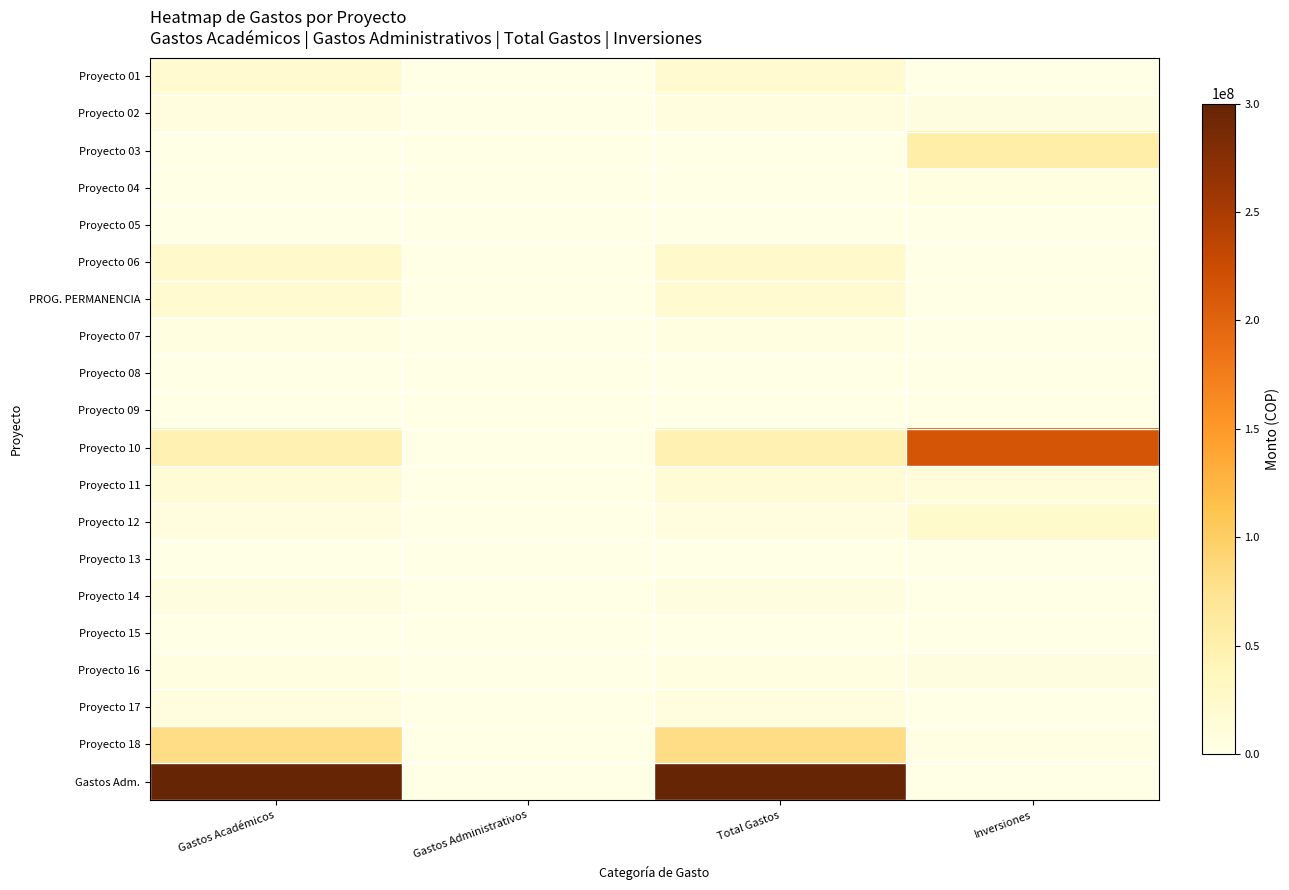

Reading left to right, extract all data points from this chart.

Proyecto 01: Gastos Académicos=19934000	Gastos Administrativos=0	Total Gastos=19934000	Inversiones=0
Proyecto 02: Gastos Académicos=6800000	Gastos Administrativos=0	Total Gastos=6800000	Inversiones=5610000
Proyecto 03: Gastos Académicos=0	Gastos Administrativos=0	Total Gastos=0	Inversiones=55000000
Proyecto 04: Gastos Académicos=0	Gastos Administrativos=0	Total Gastos=0	Inversiones=4000000
Proyecto 05: Gastos Académicos=0	Gastos Administrativos=0	Total Gastos=0	Inversiones=0
Proyecto 06: Gastos Académicos=23736000	Gastos Administrativos=0	Total Gastos=23736000	Inversiones=0
PROG. PERMANENCIA: Gastos Académicos=19200000	Gastos Administrativos=0	Total Gastos=19200000	Inversiones=0
Proyecto 07: Gastos Académicos=3900000	Gastos Administrativos=0	Total Gastos=3900000	Inversiones=0
Proyecto 08: Gastos Académicos=0	Gastos Administrativos=0	Total Gastos=0	Inversiones=0
Proyecto 09: Gastos Académicos=0	Gastos Administrativos=0	Total Gastos=0	Inversiones=0
Proyecto 10: Gastos Académicos=47400000	Gastos Administrativos=0	Total Gastos=47400000	Inversiones=214580000
Proyecto 11: Gastos Académicos=15437000	Gastos Administrativos=0	Total Gastos=15437000	Inversiones=10670000
Proyecto 12: Gastos Académicos=6000000	Gastos Administrativos=0	Total Gastos=6000000	Inversiones=22750000
Proyecto 13: Gastos Académicos=0	Gastos Administrativos=0	Total Gastos=0	Inversiones=0
Proyecto 14: Gastos Académicos=5000000	Gastos Administrativos=0	Total Gastos=5000000	Inversiones=0
Proyecto 15: Gastos Académicos=0	Gastos Administrativos=0	Total Gastos=0	Inversiones=0
Proyecto 16: Gastos Académicos=4000000	Gastos Administrativos=0	Total Gastos=4000000	Inversiones=5000000
Proyecto 17: Gastos Académicos=7500000	Gastos Administrativos=0	Total Gastos=7500000	Inversiones=0
Proyecto 18: Gastos Académicos=81149000	Gastos Administrativos=0	Total Gastos=81149000	Inversiones=2800000
Gastos Adm.: Gastos Académicos=527853000	Gastos Administrativos=0	Total Gastos=527853000	Inversiones=0